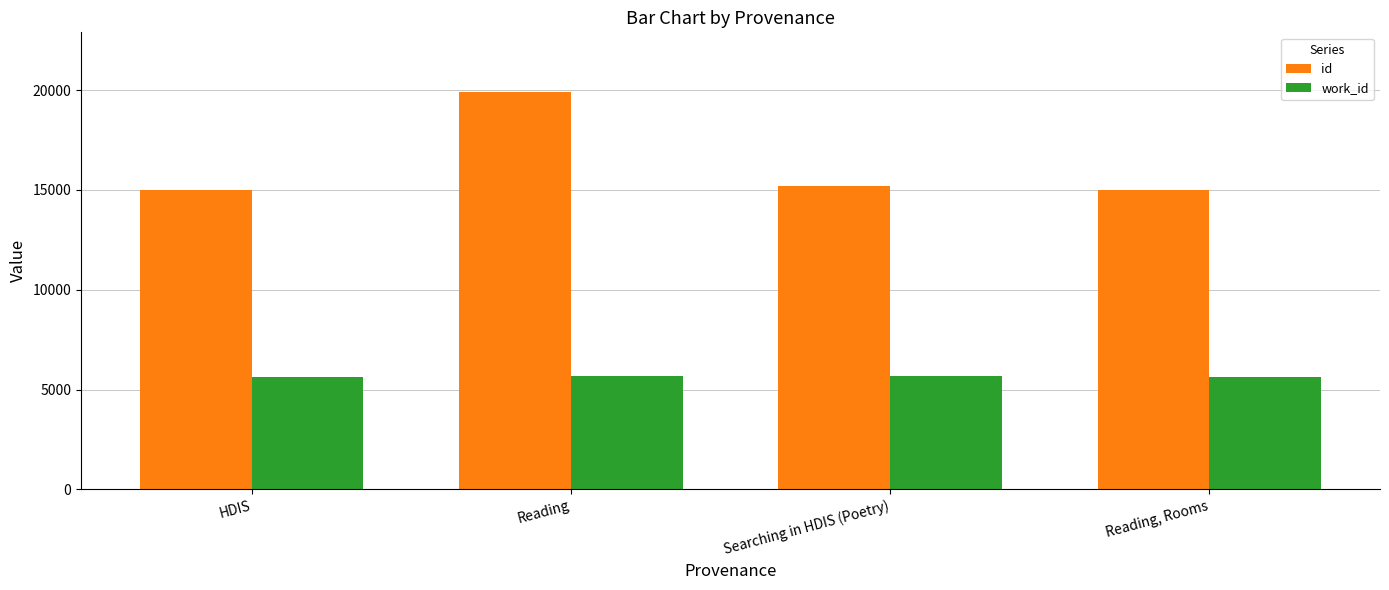

At which category does the chart reach its peak across all series?

Reading